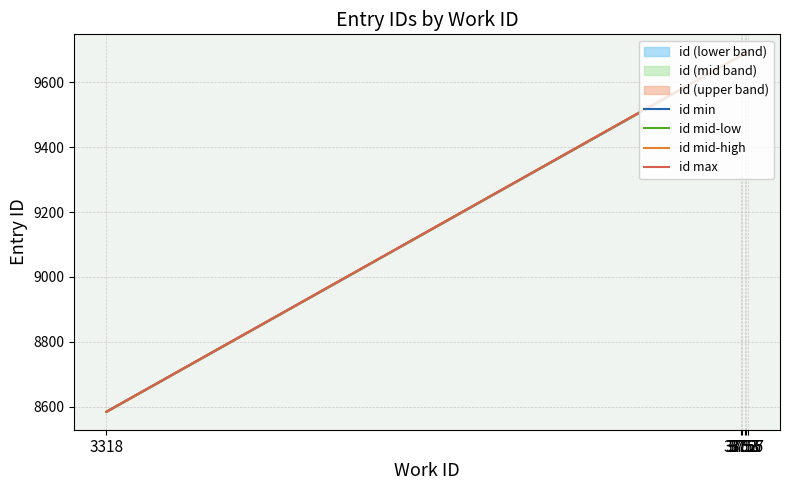

Which series has the widest spread of values?

id max